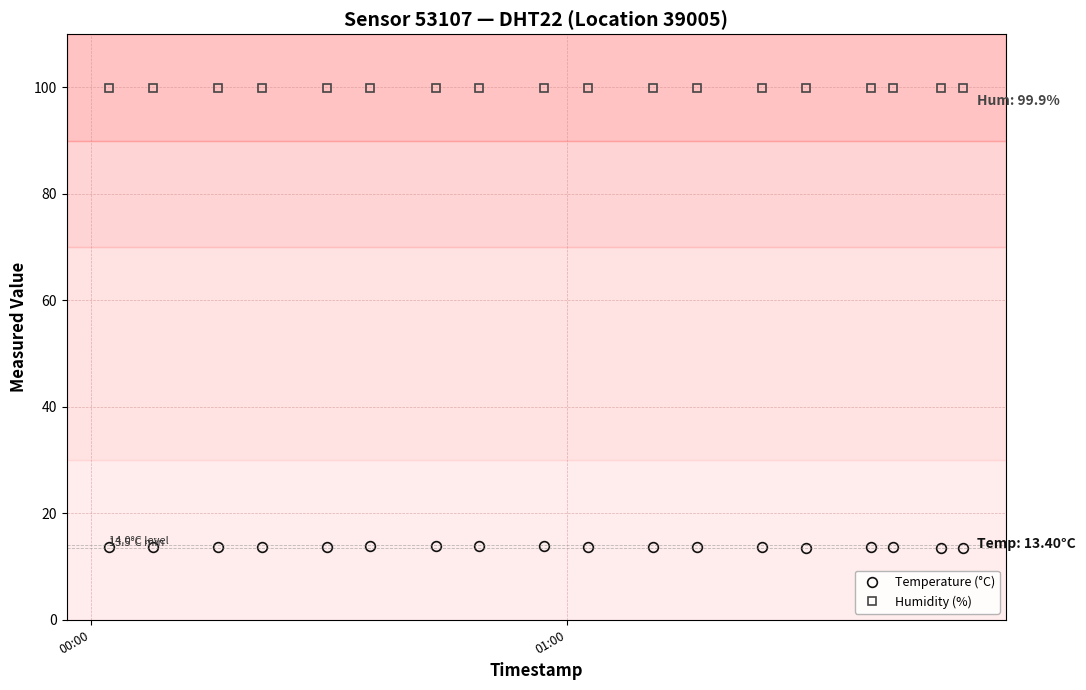

Rank the series by their average value, from highest to lowest.

Humidity (%), Temperature (°C)